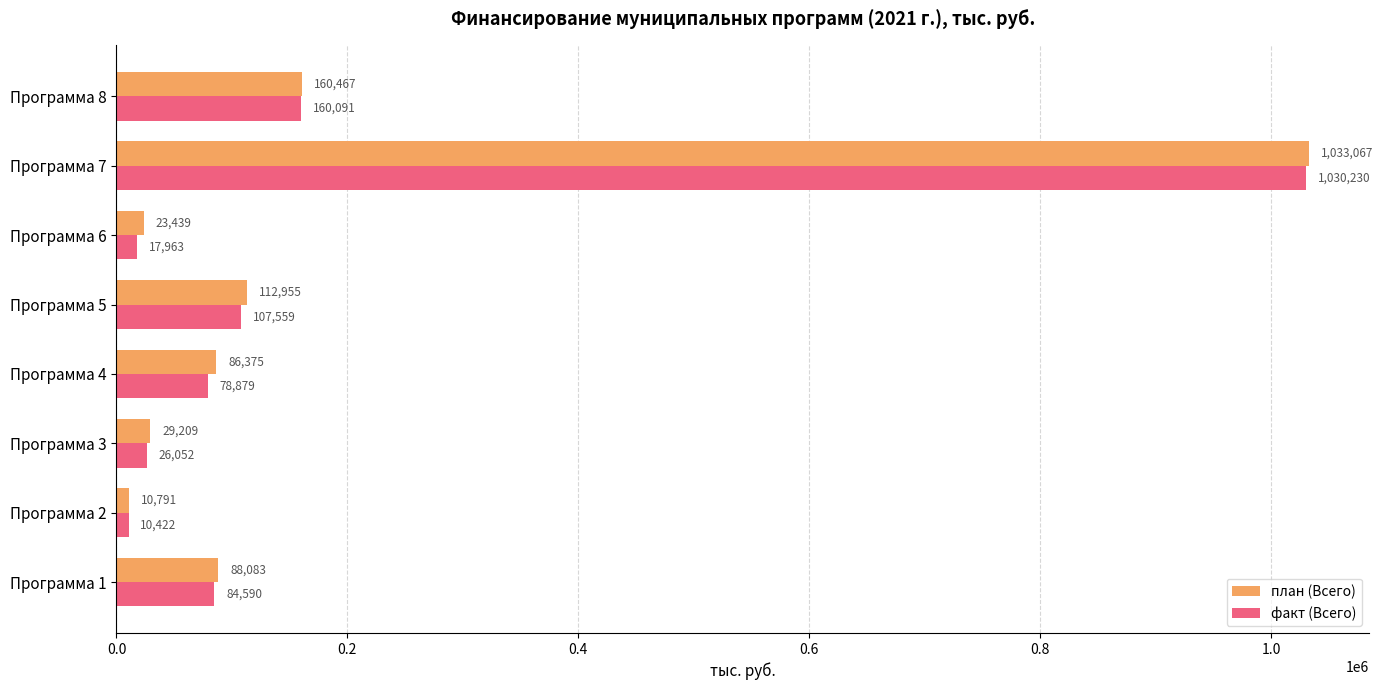

What is the minimum value for факт (Всего)?

10422.0